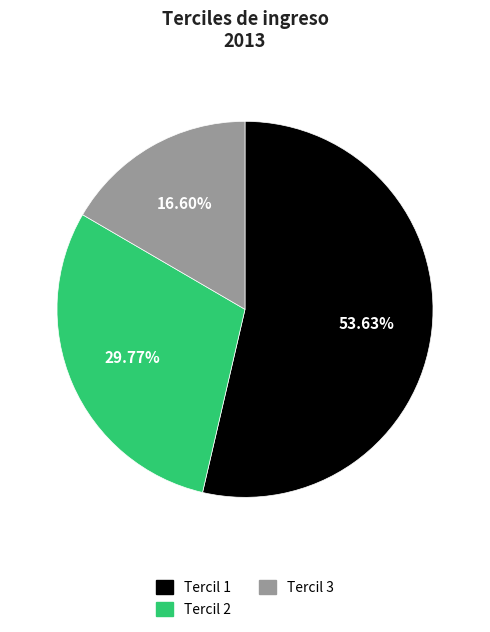

Combined, what portion of the pie is Tercil 2 and Tercil 3?

46.4%